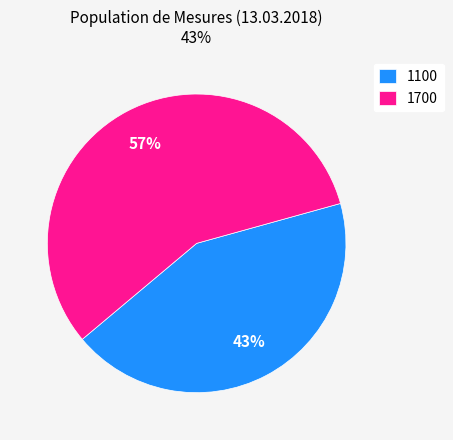

Between 1700 and 1100, which is larger?

1700